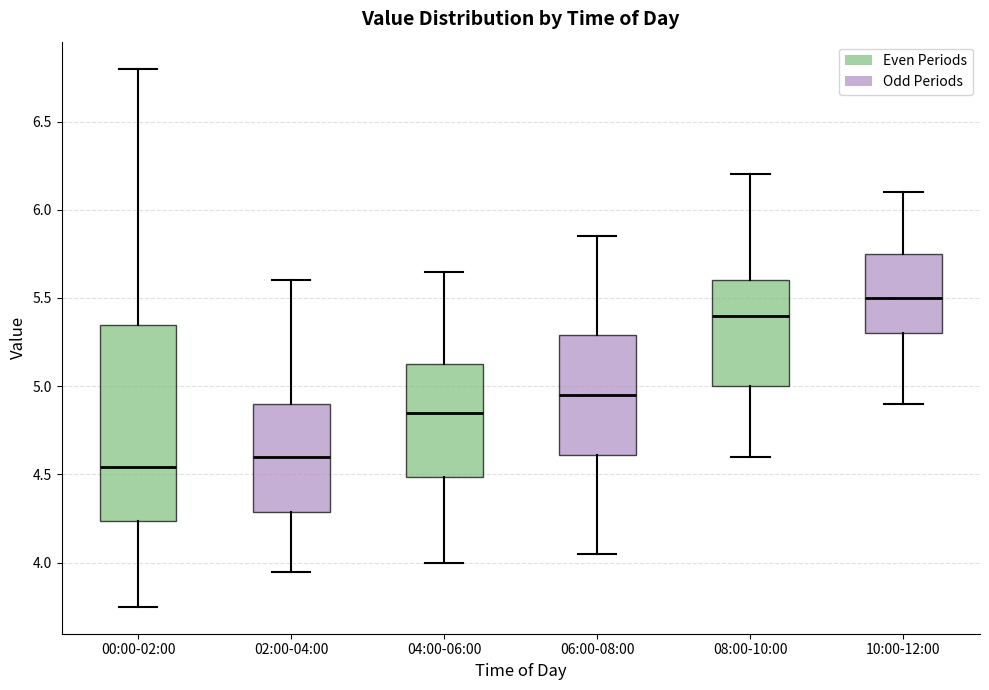

Reading left to right, transcribe this box plot: for each box, give where its median line is, the range the box spans, and where its two whiskers end, as read against the y-axis. The values are not printed on the chart, so give them approximately, as read against the axis.

00:00-02:00: median 4.55, box 4.25 to 5.35, whiskers 3.75 to 6.80
02:00-04:00: median 4.60, box 4.30 to 4.90, whiskers 3.95 to 5.60
04:00-06:00: median 4.85, box 4.50 to 5.15, whiskers 4.00 to 5.65
06:00-08:00: median 4.95, box 4.60 to 5.30, whiskers 4.05 to 5.85
08:00-10:00: median 5.40, box 5.00 to 5.60, whiskers 4.60 to 6.20
10:00-12:00: median 5.50, box 5.30 to 5.75, whiskers 4.90 to 6.10